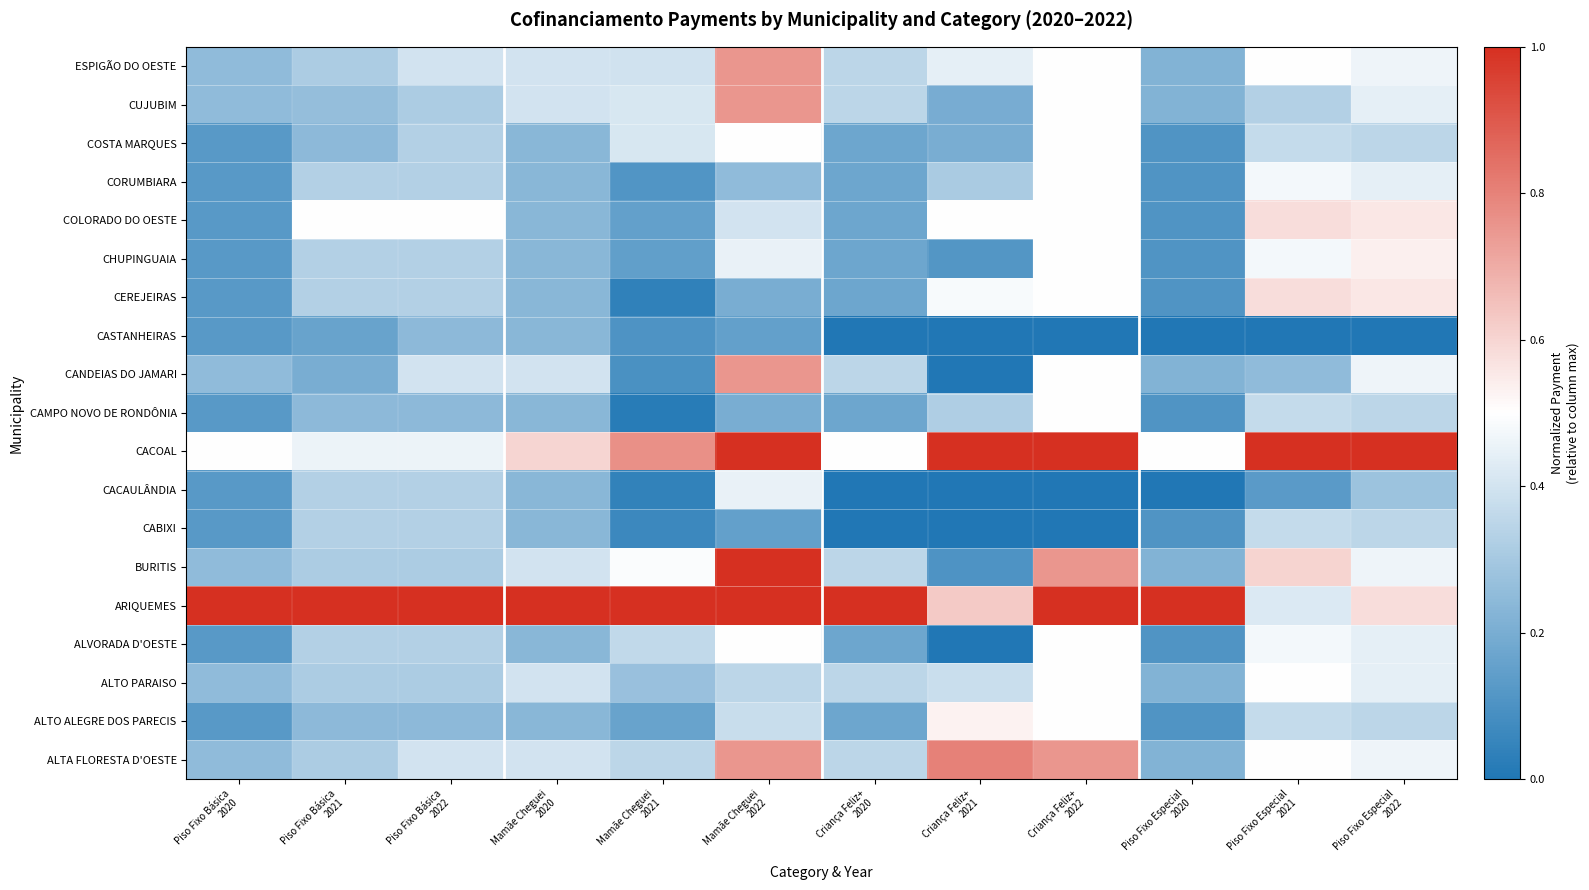

Rank the series at Piso Fixo Básica 2021 from lowest to highest value.

CASTANHEIRAS, CANDEIAS DO JAMARI, ALTO ALEGRE DOS PARECIS, CAMPO NOVO DE RONDÔNIA, COSTA MARQUES, CUJUBIM, ALTA FLORESTA D'OESTE, ALTO PARAISO, BURITIS, ESPIGÃO DO OESTE, ALVORADA D'OESTE, CABIXI, CACAULÂNDIA, CEREJEIRAS, CHUPINGUAIA, CORUMBIARA, CACOAL, COLORADO DO OESTE, ARIQUEMES